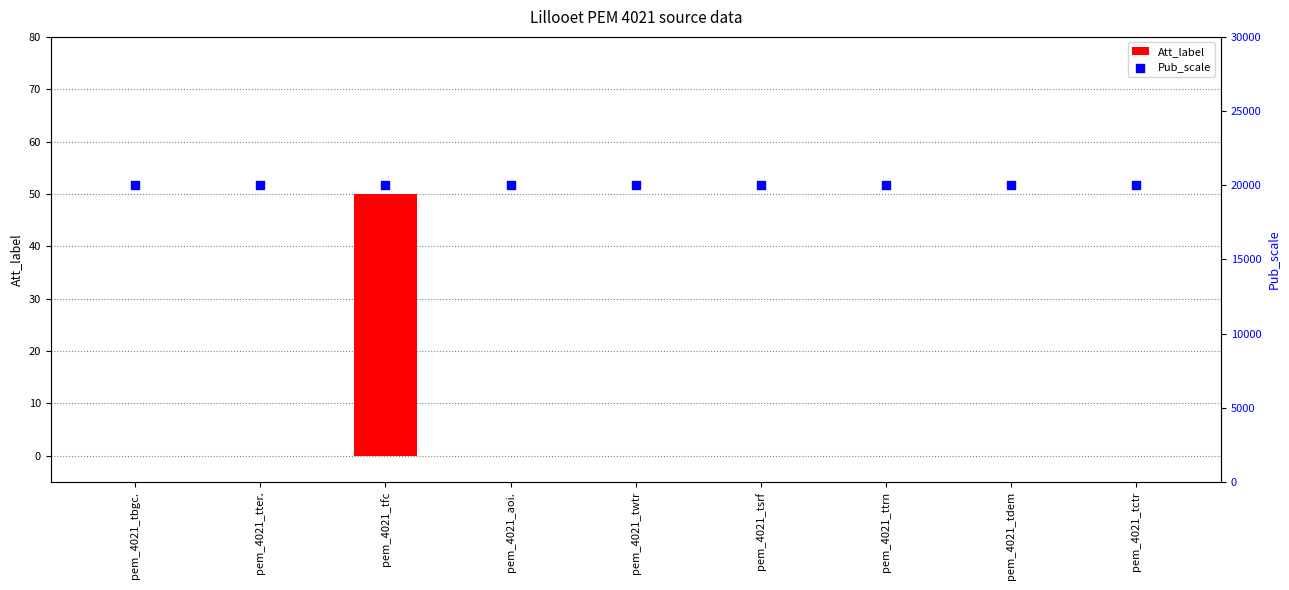

Which series contains the highest Y value?

Pub_scale